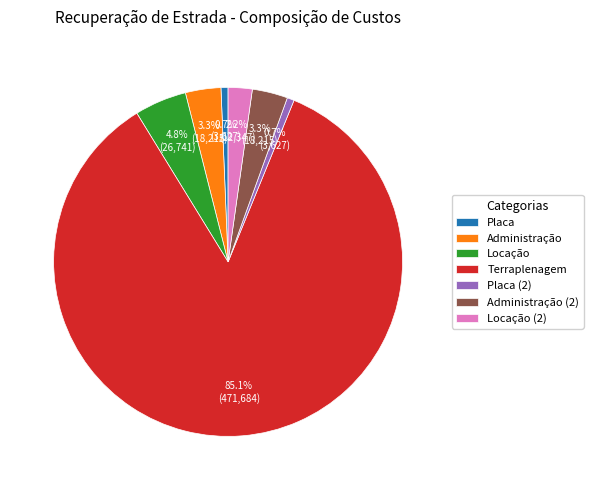

Which slice represents more than half of the pie?

Terraplenagem